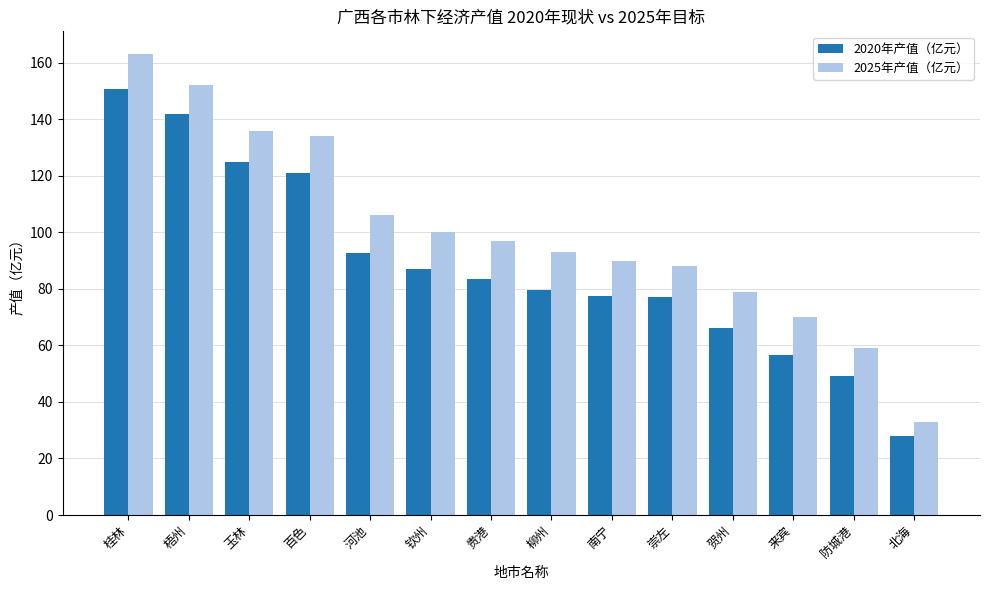

The value of 2020年产值（亿元） at 河池 is 38.4. True or false?

False